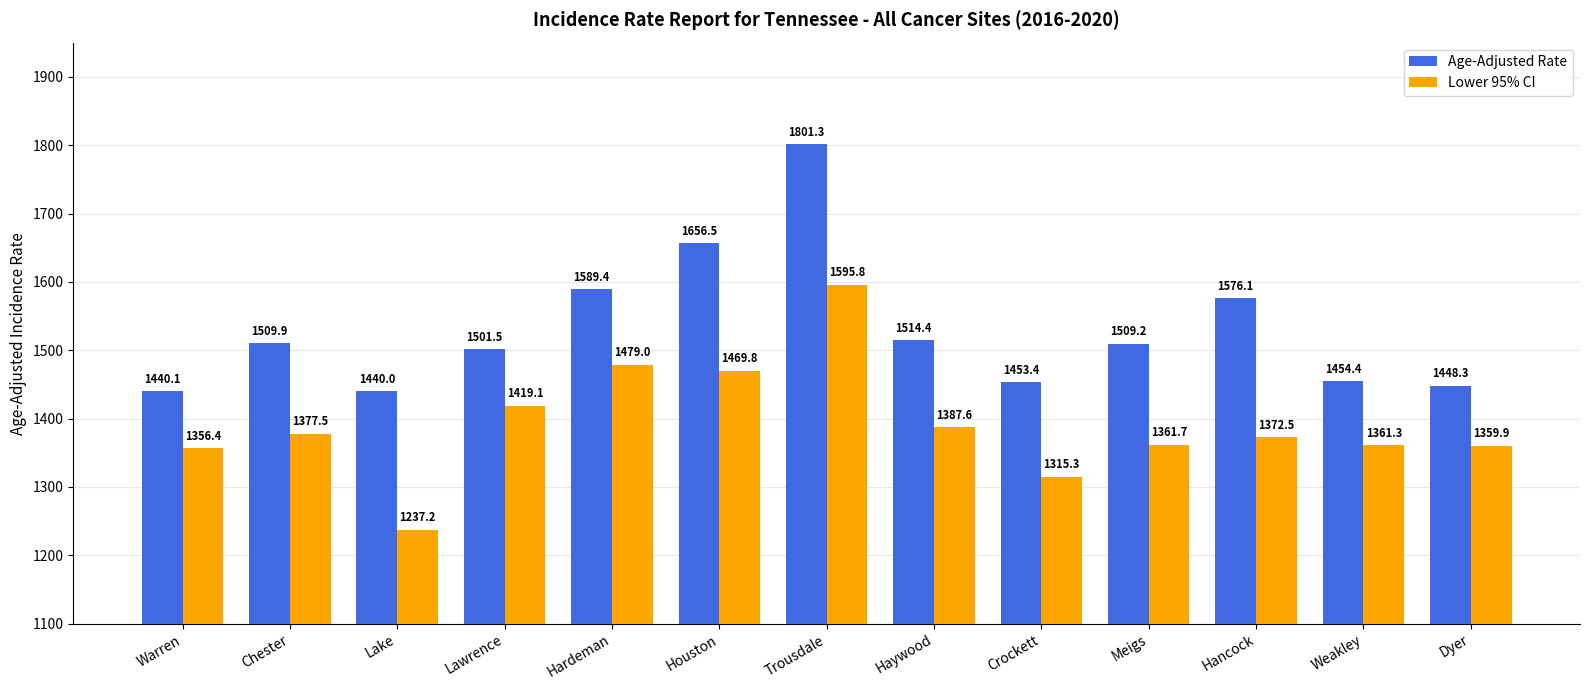

What is the difference between the maximum and second lowest values in the Age-Adjusted Rate series?

361.2